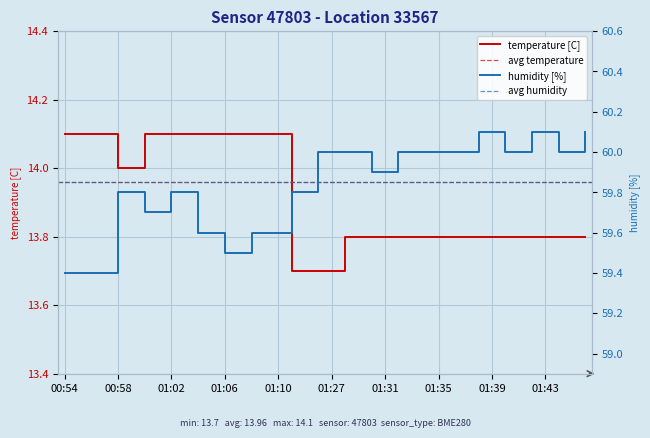

What value does the temperature series have at 01:08?

14.1